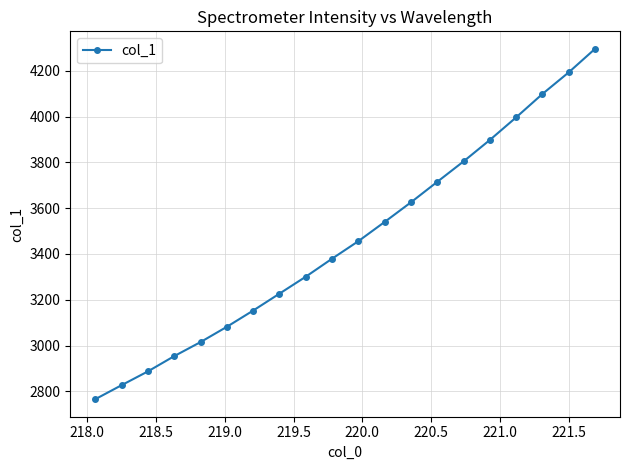

How many data points are less than 3455?

10